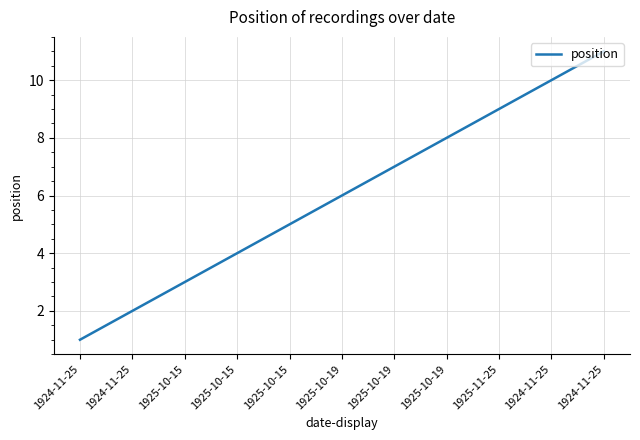

What is the smallest value displayed?

1